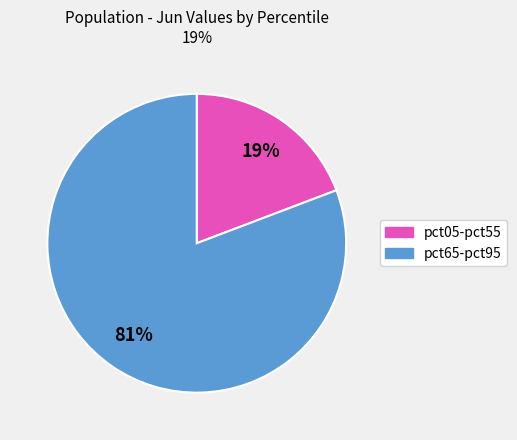

To the nearest percent, what is the average slice percentage?

50%